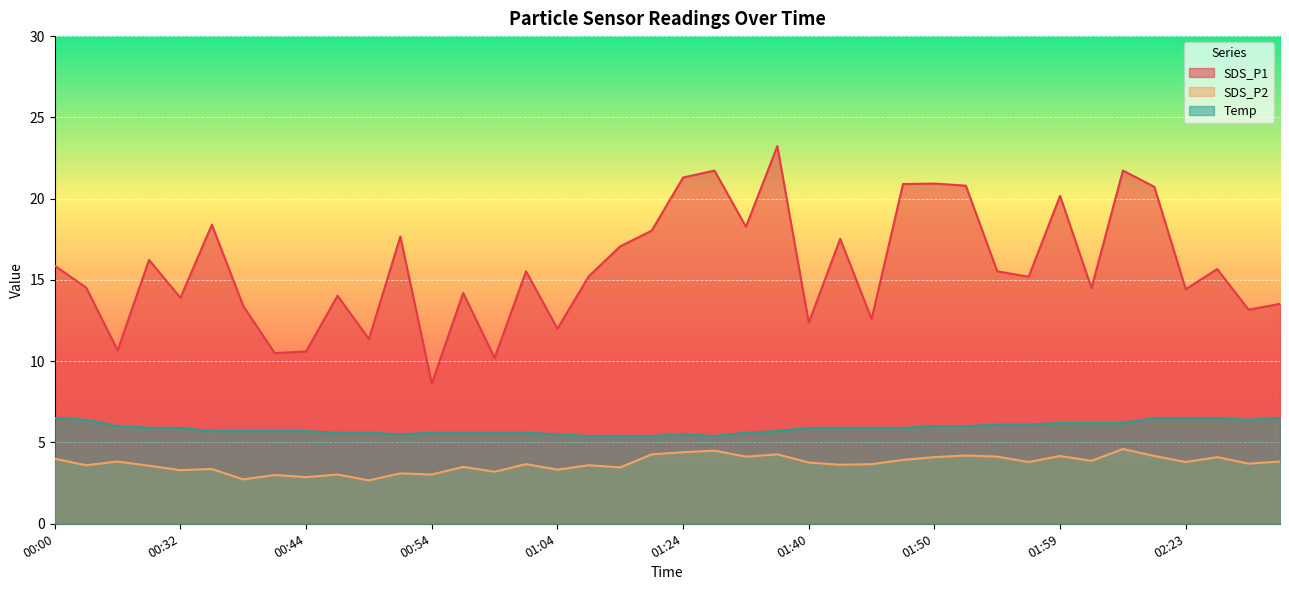

Which series has the largest total across all categories?

SDS_P1